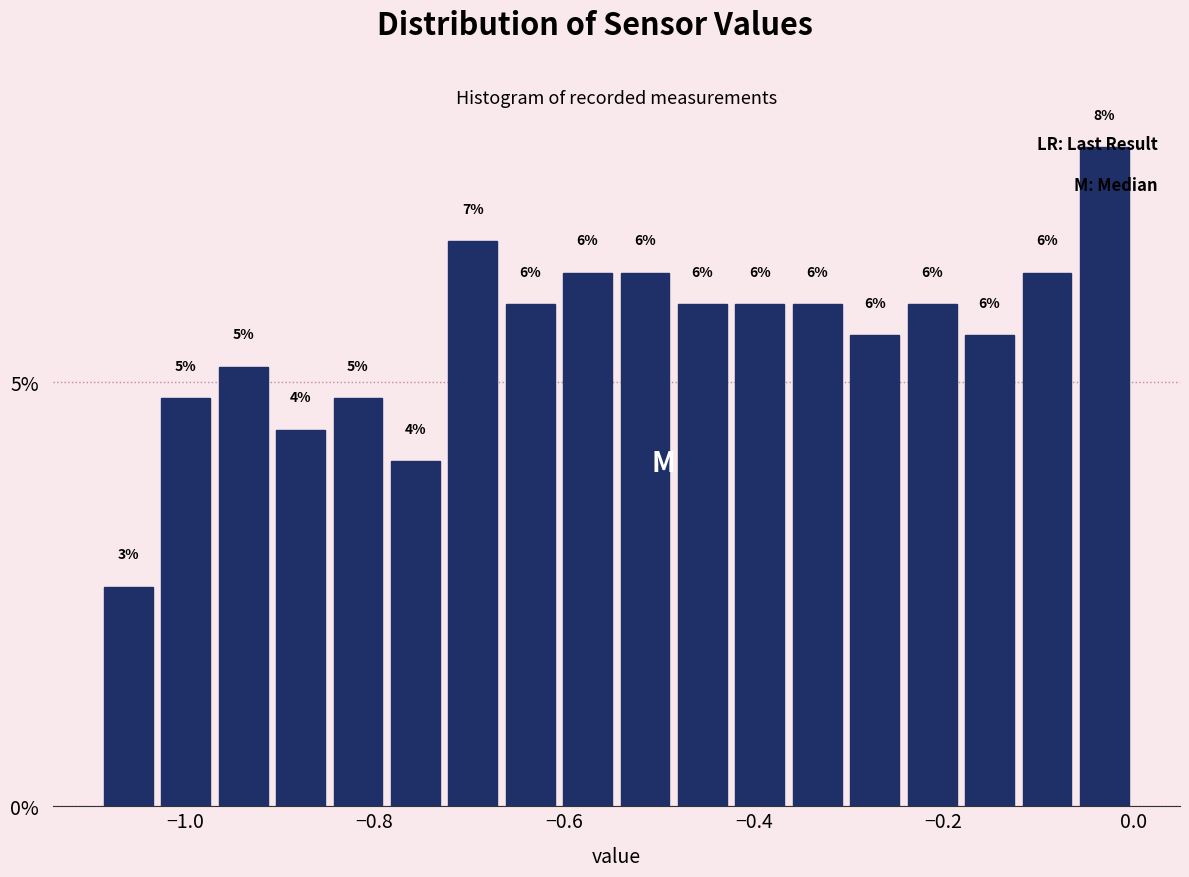

Read against the x-axis, roughly where is the centre of the tallest bar?

-0.04